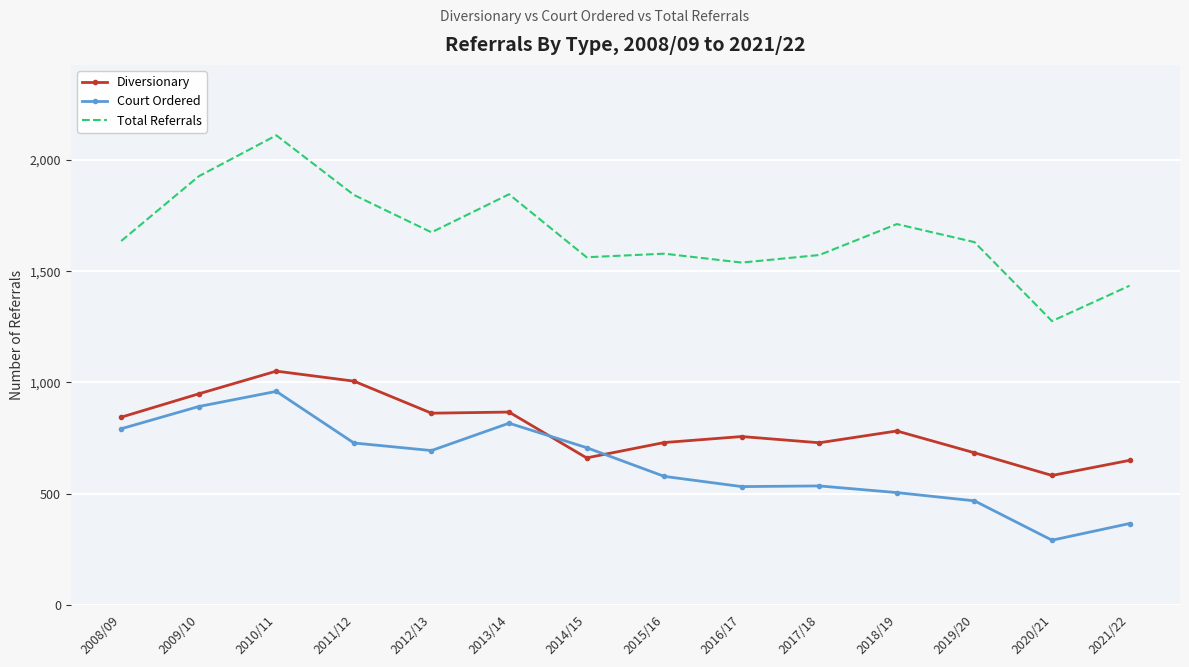

What is the spread (max minus min) of values at 2017/18?

1038